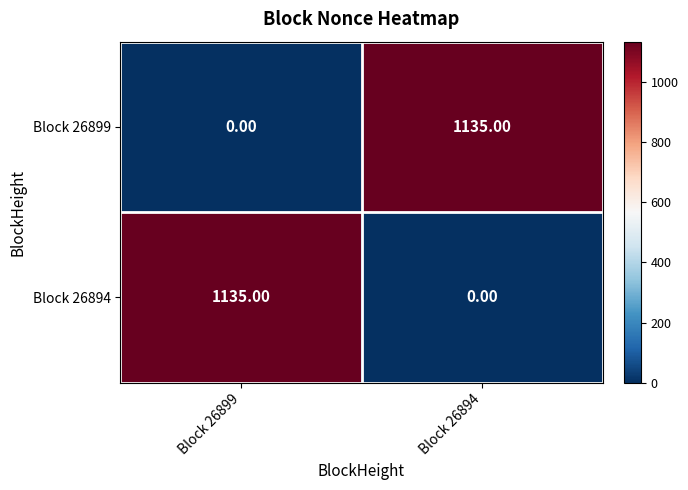

What is the difference between the maximum and minimum values in the Block 26894 series?

1135